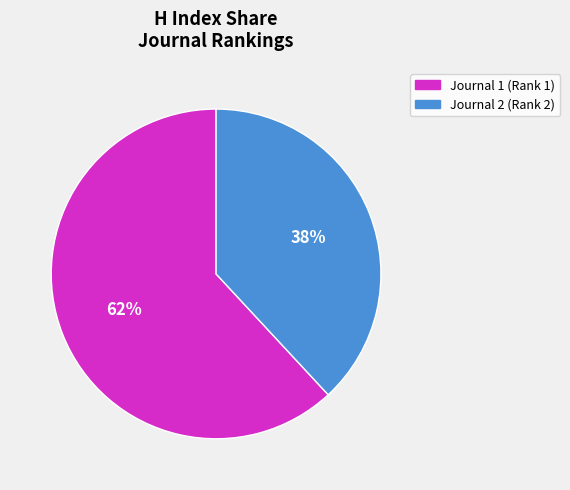

Is there any slice that represents more than half of the pie?

Yes